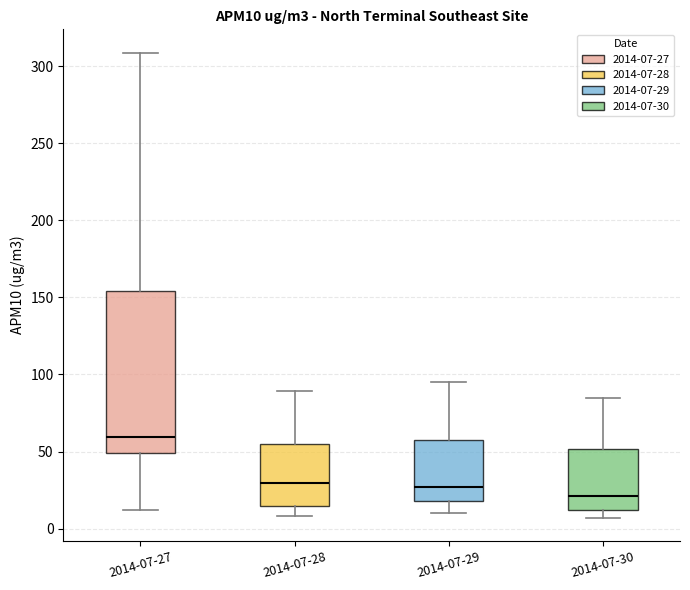

Reading left to right, read every box against the y-axis: the position of its median line, the range the box covers, and the ends of its whiskers. The values are not printed on the chart, so give them approximately, as read against the axis.

2014-07-27: median 60, box 50 to 155, whiskers 10 to 310
2014-07-28: median 30, box 15 to 55, whiskers 10 to 90
2014-07-29: median 25, box 20 to 60, whiskers 10 to 95
2014-07-30: median 20, box 10 to 50, whiskers 5 to 85